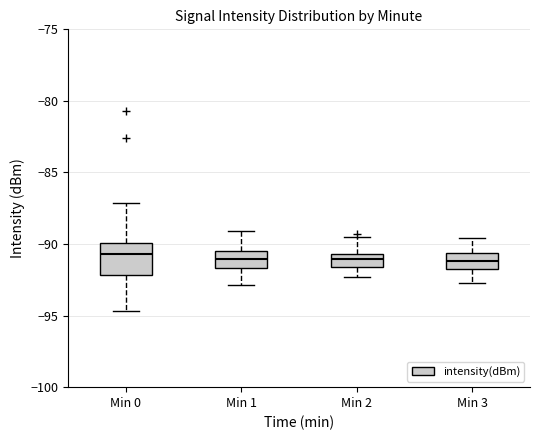

Reading left to right, transcribe this box plot: for each box, give where its median line is, the range the box spans, and where its two whiskers end, as read against the y-axis. The values are not printed on the chart, so give them approximately, as read against the axis.

Min 0: median -90.5, box -92.0 to -90.0, whiskers -94.5 to -87.0
Min 1: median -91.0, box -91.5 to -90.5, whiskers -93.0 to -89.0
Min 2: median -91.0, box -91.5 to -90.5, whiskers -92.5 to -89.5
Min 3: median -91.0, box -92.0 to -90.5, whiskers -92.5 to -89.5